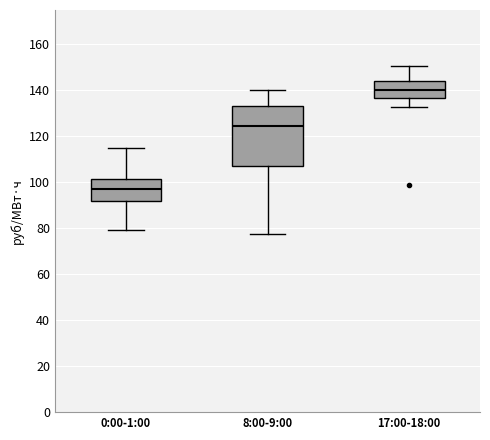

Reading left to right, read every box against the y-axis: the position of its median line, the range the box covers, and the ends of its whiskers. The values are not printed on the chart, so give them approximately, as read against the axis.

0:00-1:00: median 98, box 92 to 102, whiskers 80 to 116
8:00-9:00: median 124, box 108 to 134, whiskers 78 to 140
17:00-18:00: median 140, box 136 to 144, whiskers 134 to 150